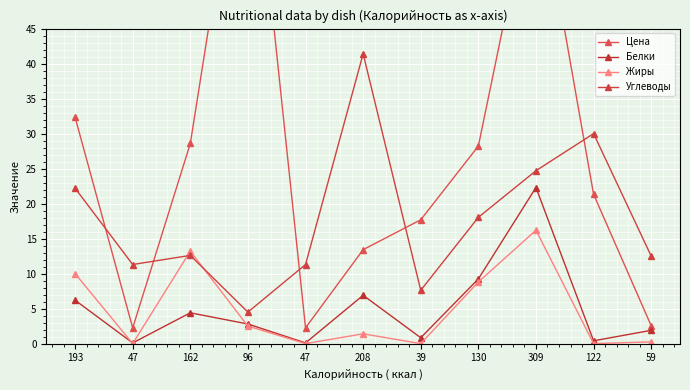

Between which two adjacent categories do Жиры and Углеводы first intersect?

47 and 162